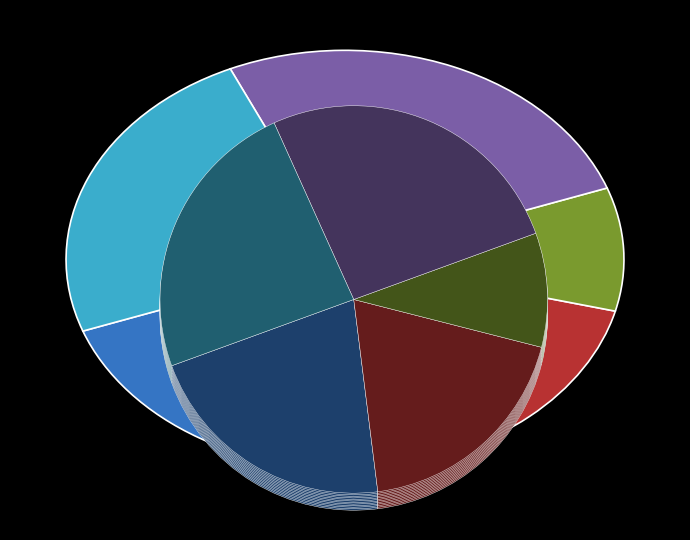

To the nearest percent, what is the difference between the 7 and 2 slice percentages?

7%